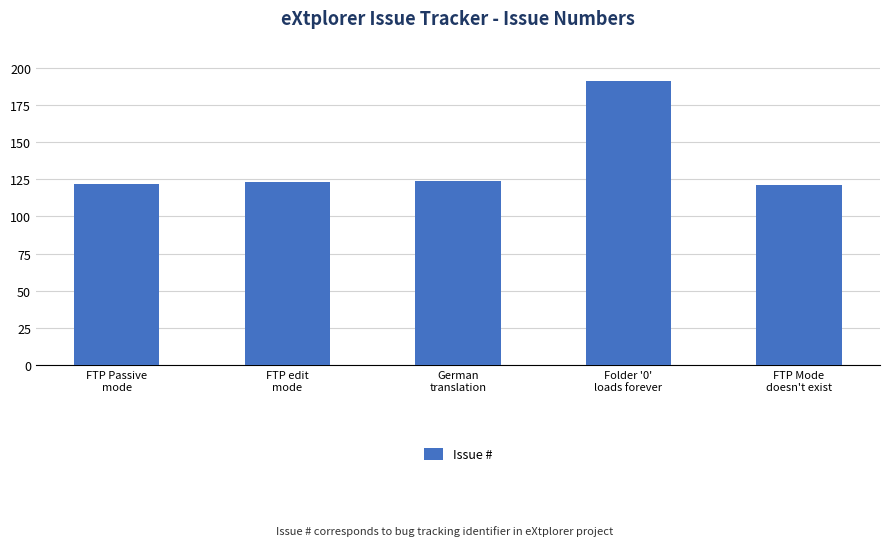

Reading left to right, list all the values displayed in this chart.

FTP Passive
mode=122	FTP edit
mode=123	German
translation=124	Folder '0'
loads forever=191	FTP Mode
doesn't exist=121